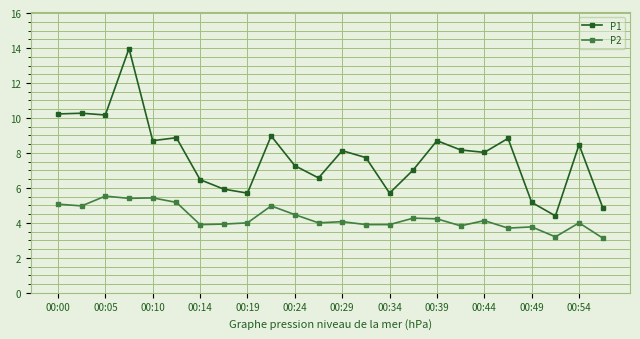

Which series has the widest spread of values?

P1